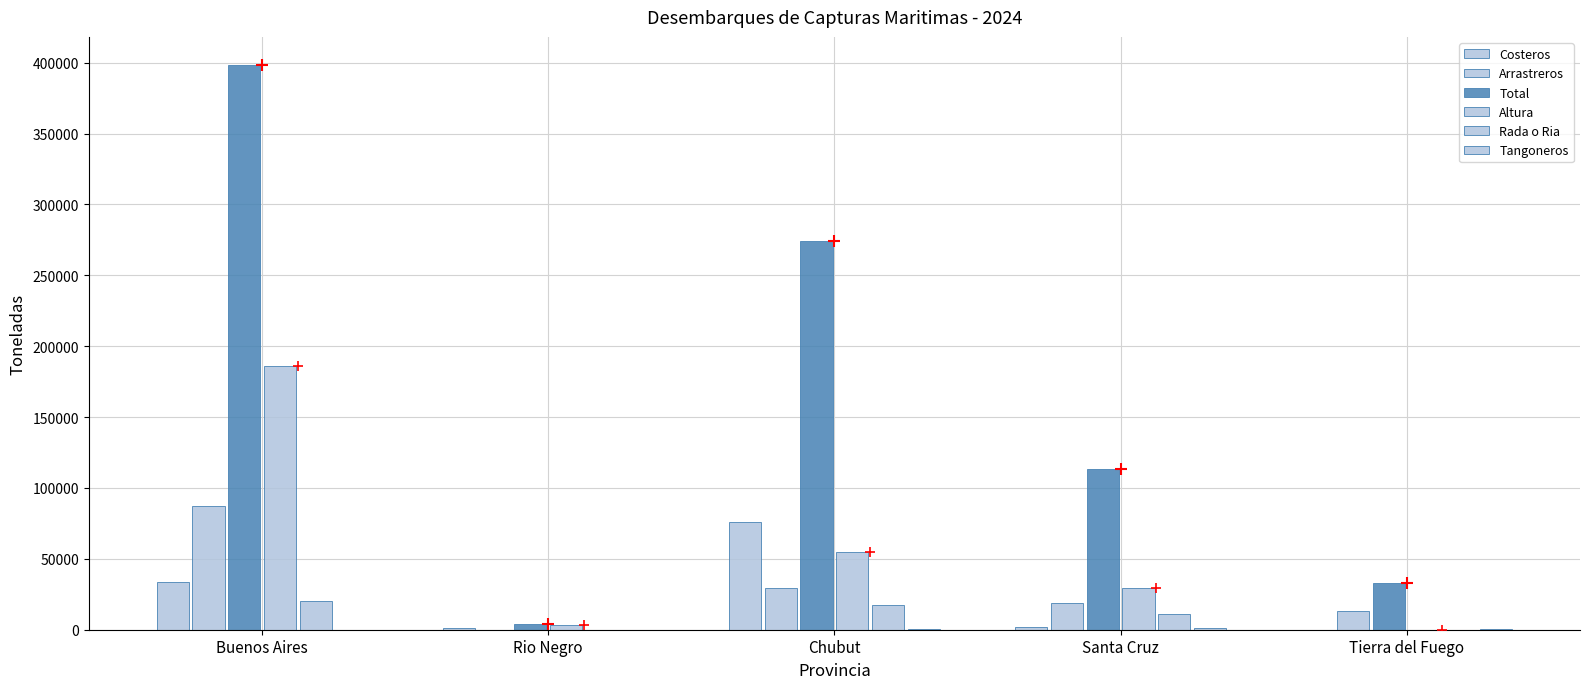

Does the chart contain stacked bars?

No